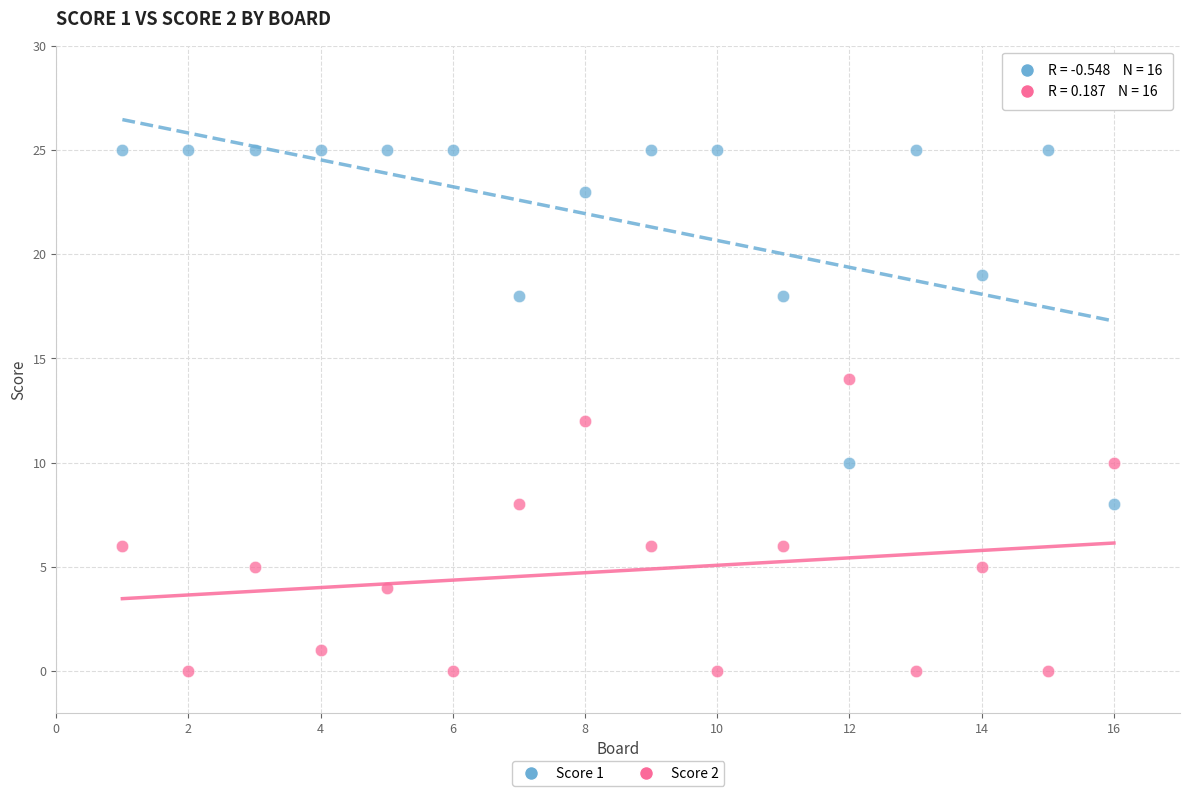

Across all data points, what is the range of Y values (max minus min)?

25